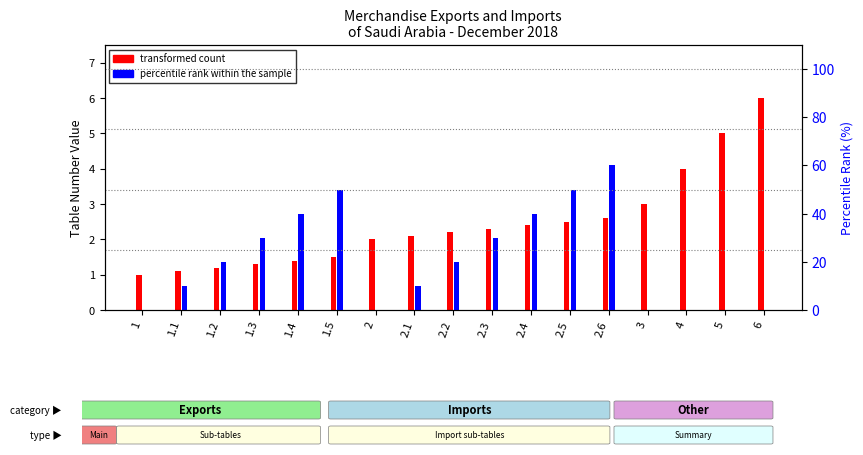

The percentile rank within the sample series shows 10.0 at 2.1. True or false?

True